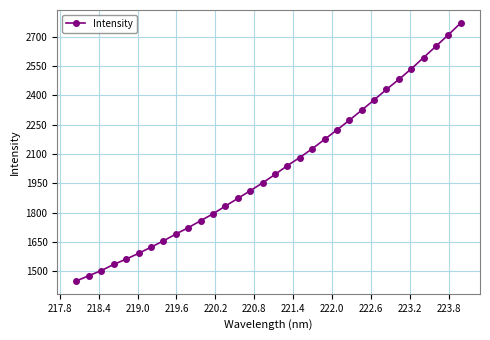

Reading left to right, list all the values displayed in this chart.

1450.3	1477.1	1503.0	1534.3	1561.7	1591.0	1622.5	1654.7	1689.6	1722.1	1757.9	1793.0	1832.9	1871.9	1911.1	1951.4	1994.4	2039.6	2081.2	2125.7	2173.9	2222.0	2271.9	2323.2	2375.7	2429.4	2480.7	2534.5	2592.6	2650.6	2708.9	2769.6